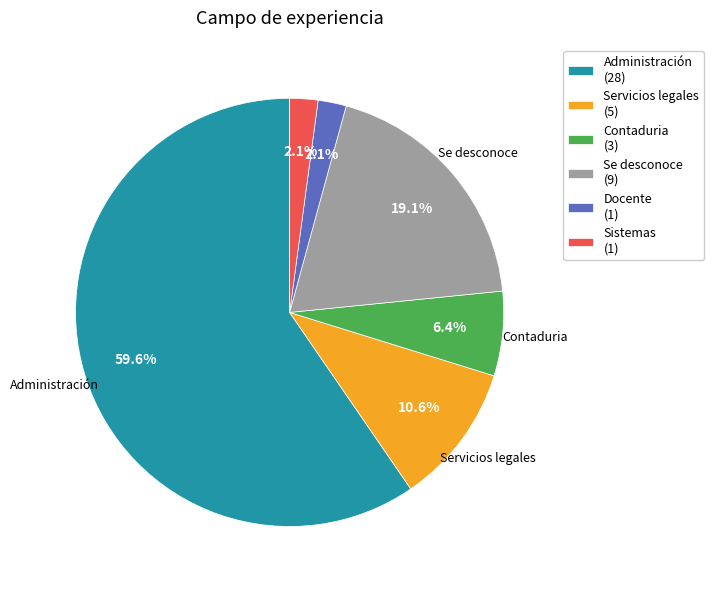

Does any single category account for the majority?

Yes